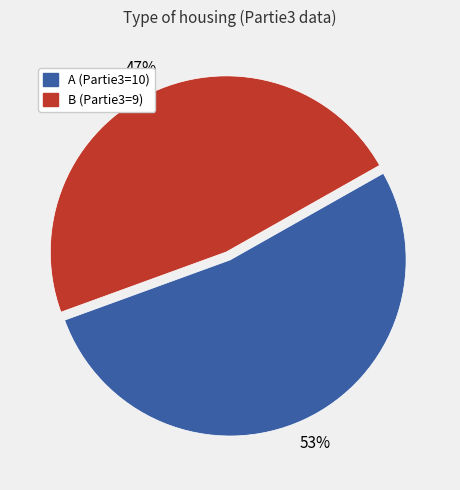

What percentage is the A slice, to the nearest percent?

53%